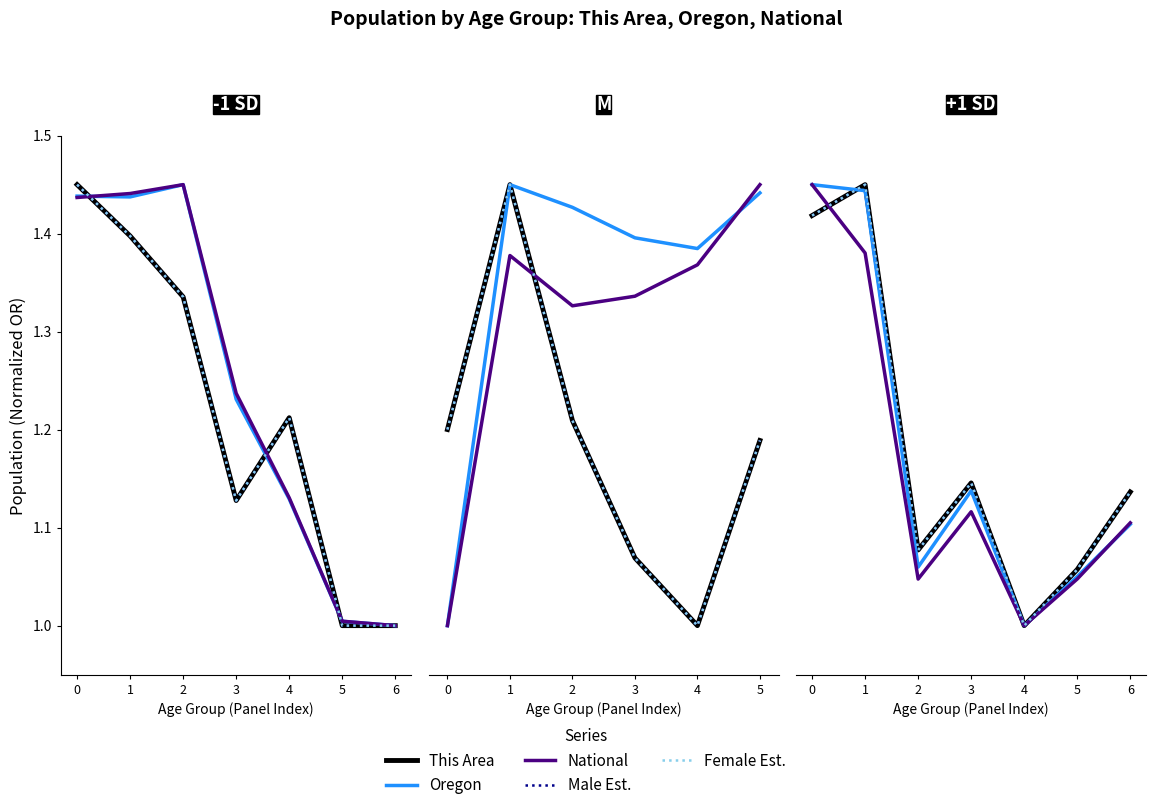

At which category does This Area reach its first local peak?

1